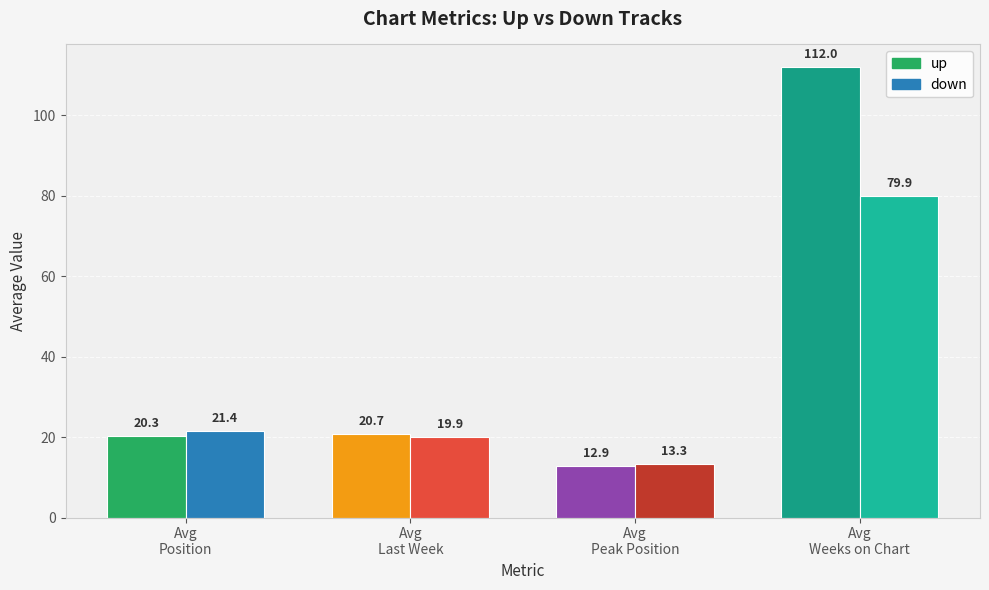

List the series in order of their overall mean, lowest first.

down, up